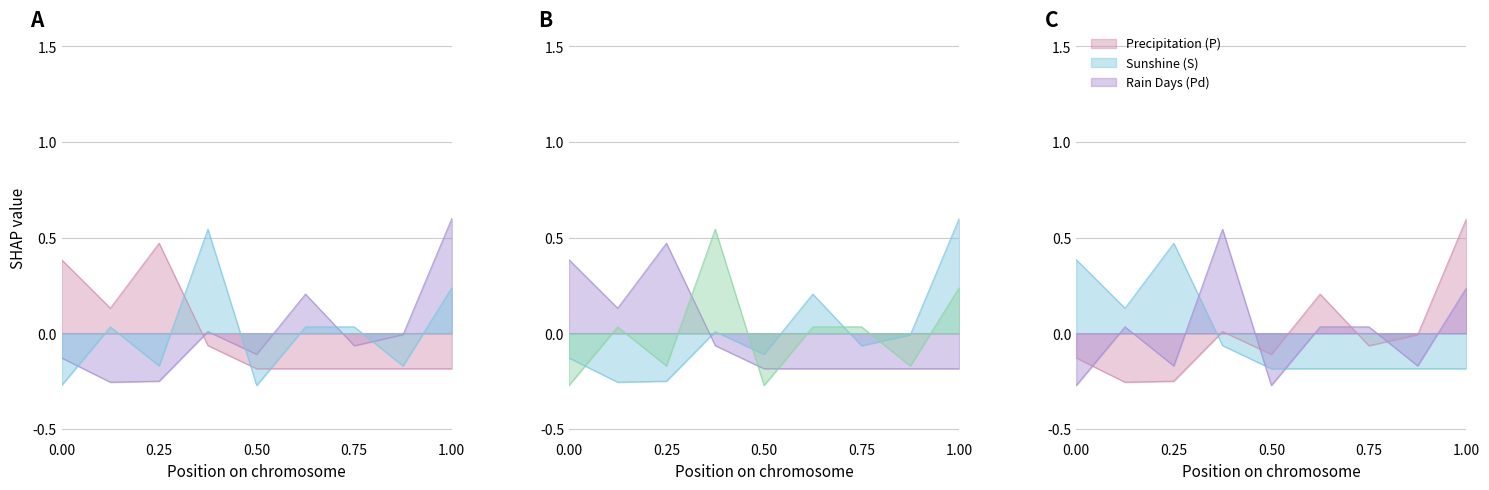

How many lines are shown in the chart?

3